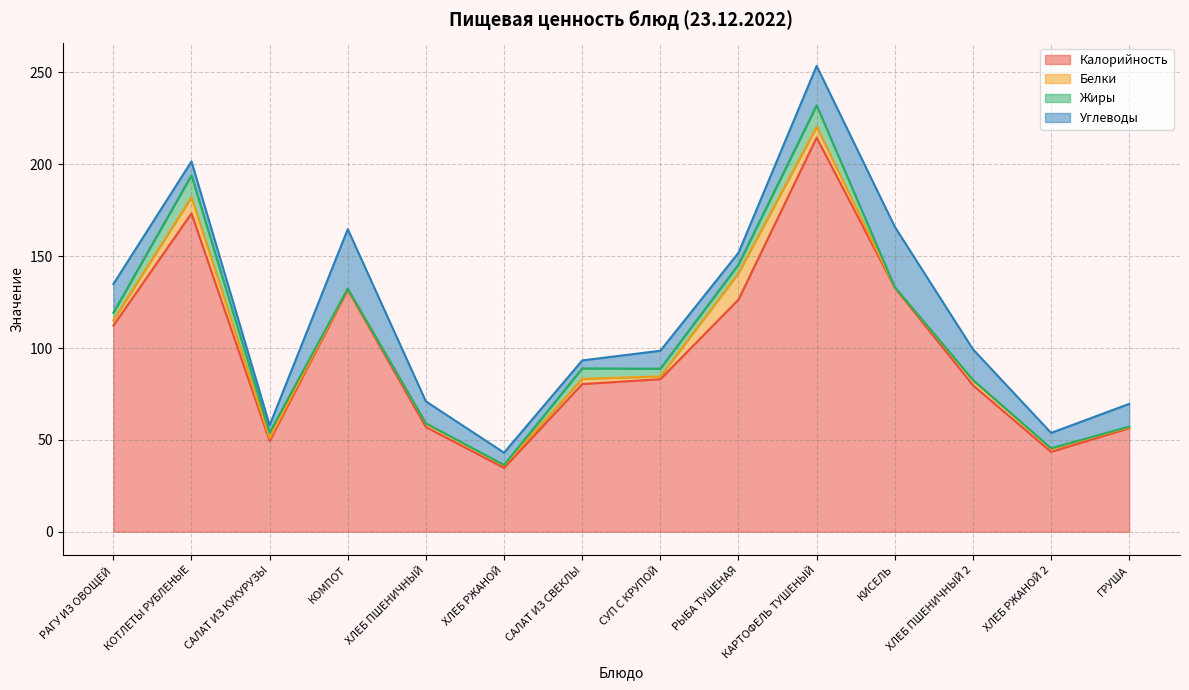

Which has a higher value, САЛАТ ИЗ СВЕКЛЫ or ХЛЕБ ПШЕНИЧНЫЙ 2?

САЛАТ ИЗ СВЕКЛЫ